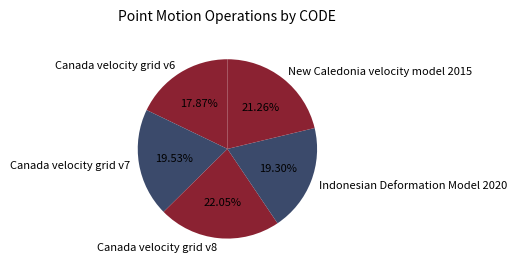

What is the smallest slice in the pie chart?

Canada velocity grid v6